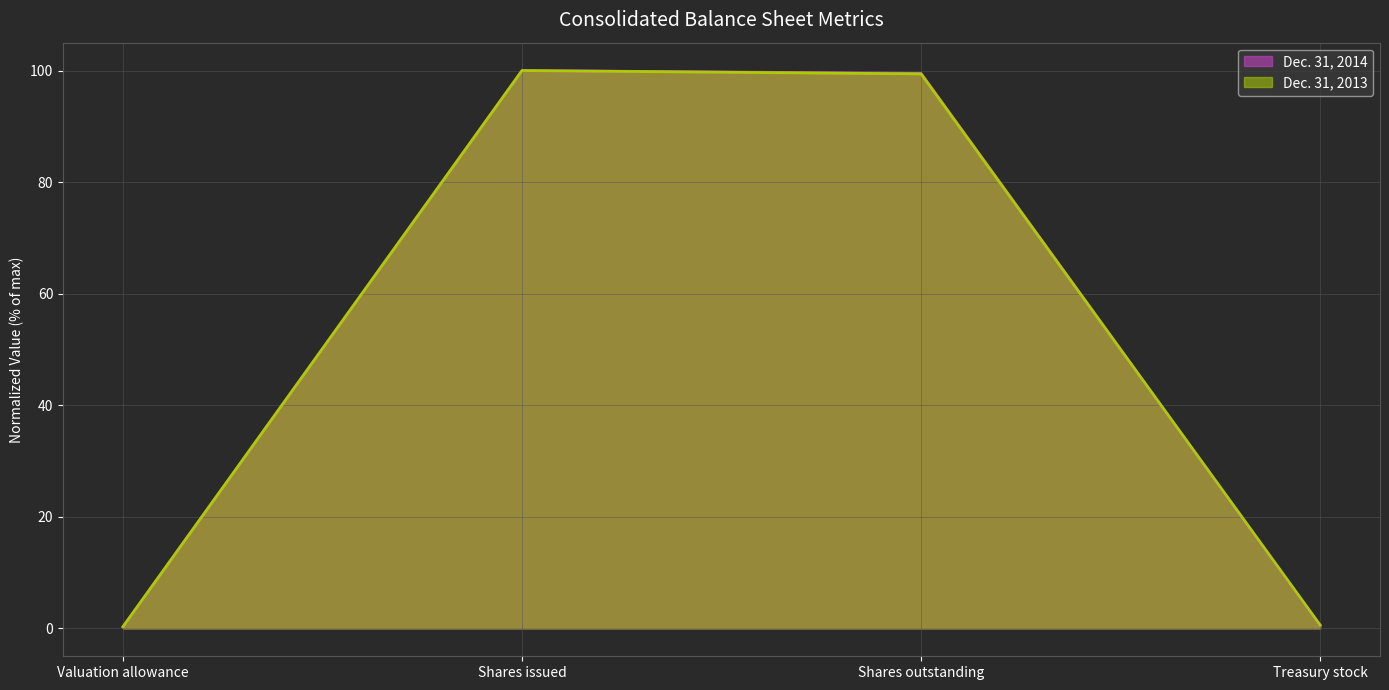

Reading right to left, what are all the values shown in this chart?

Dec. 31, 2014: Treasury stock=0.5	Shares outstanding=99.5	Shares issued=100.0	Valuation allowance=0.3
Dec. 31, 2013: Treasury stock=0.6	Shares outstanding=99.4	Shares issued=100.0	Valuation allowance=0.3